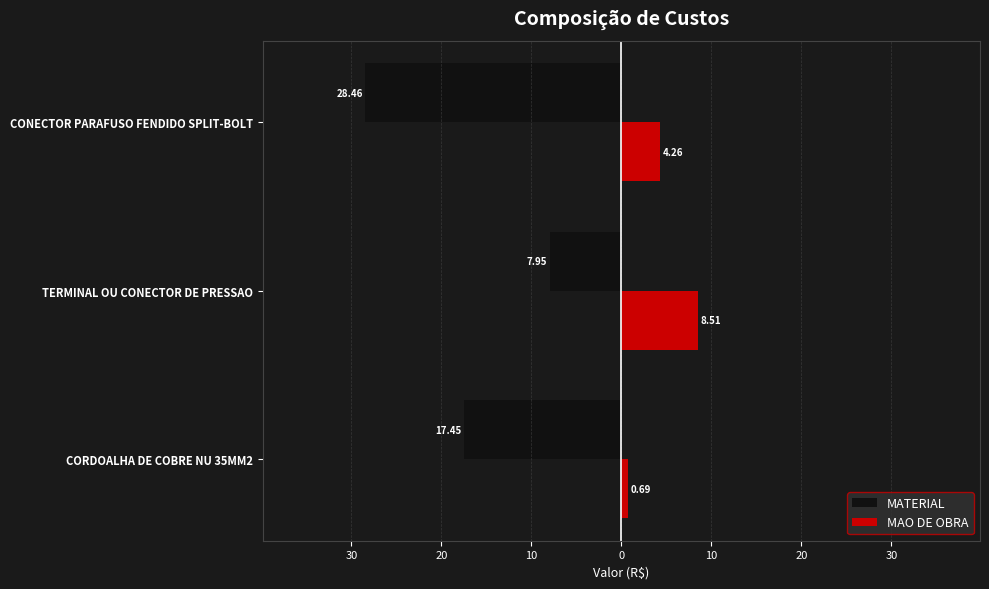

What are all the series names shown in the legend?

MATERIAL, MAO DE OBRA